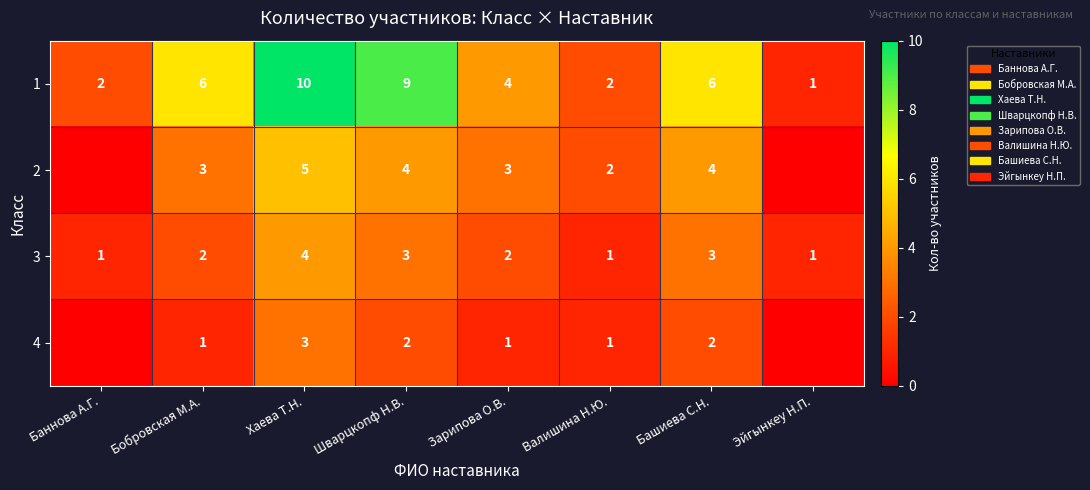

True or false: 2 has a value of 4 at Шварцкопф Н.В..

True